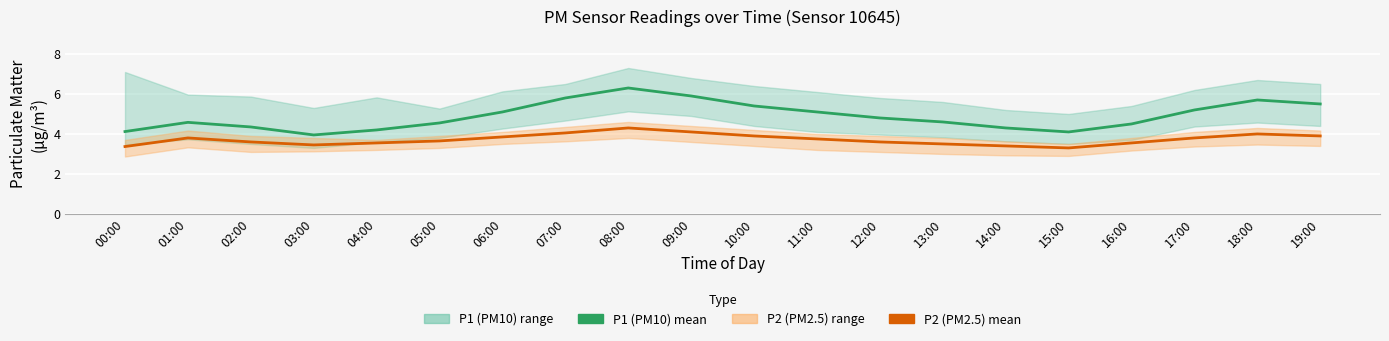

What is the difference between the highest and lowest values at 16:00?

1.0